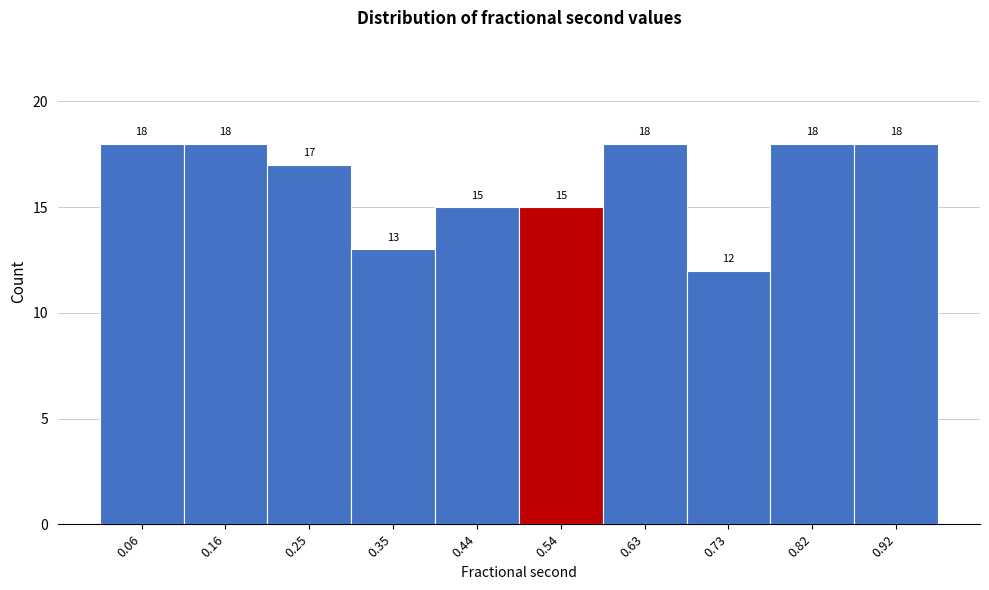

What is the height of the bar covering 0.11 to 0.21 on the x-axis? The bar edges are not printed on the chart, so give them approximately, as read against the axis.

18